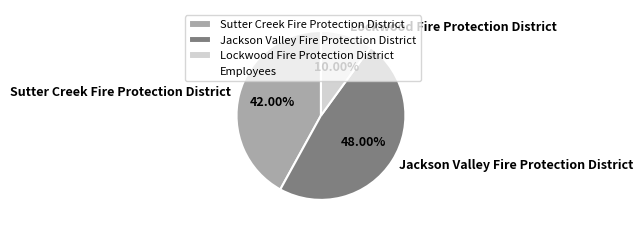

What percentage is NOT represented by Lockwood Fire Protection District?

90.0%